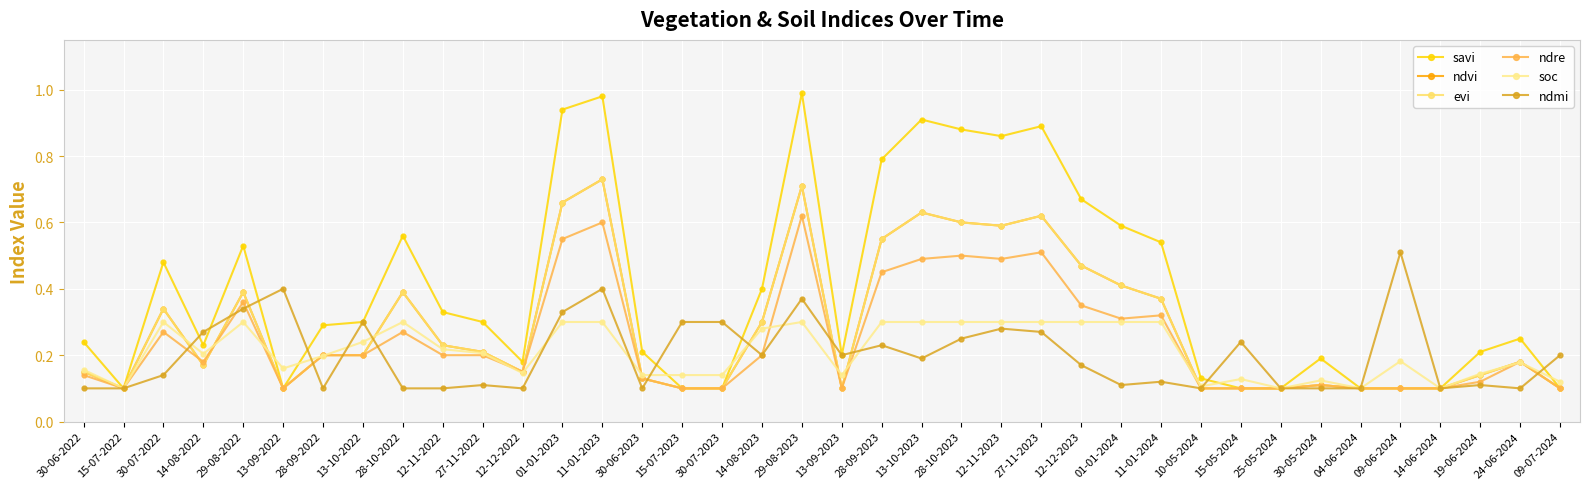

Is this an area chart (filled region under the line)?

No